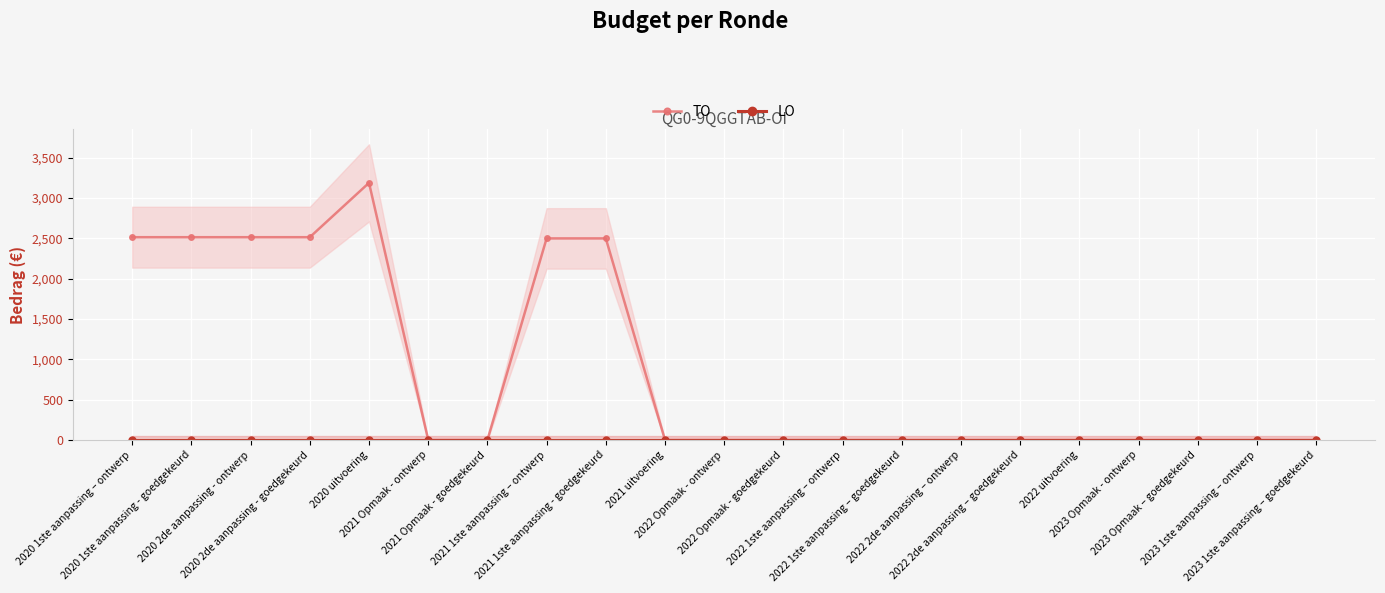

What is the maximum value shown in the chart?

3189